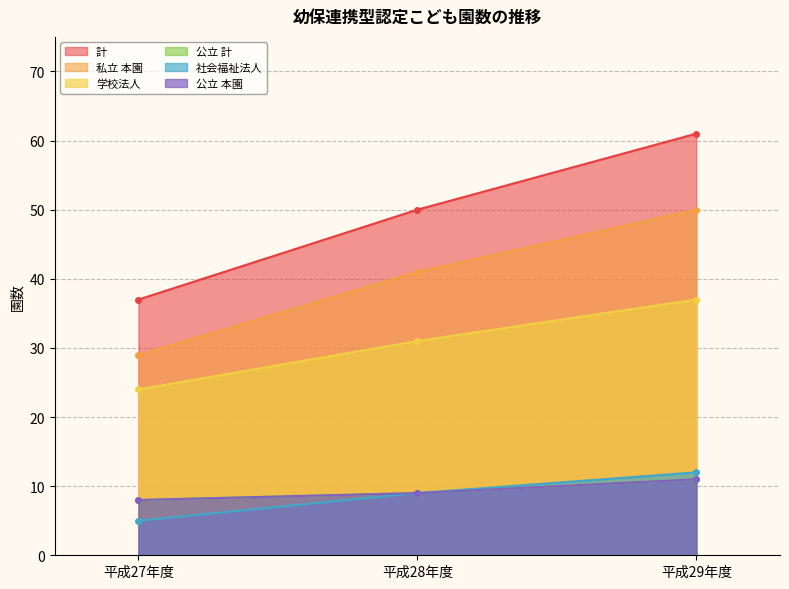

What is the value of the 計 point at the 3rd from the left?

61